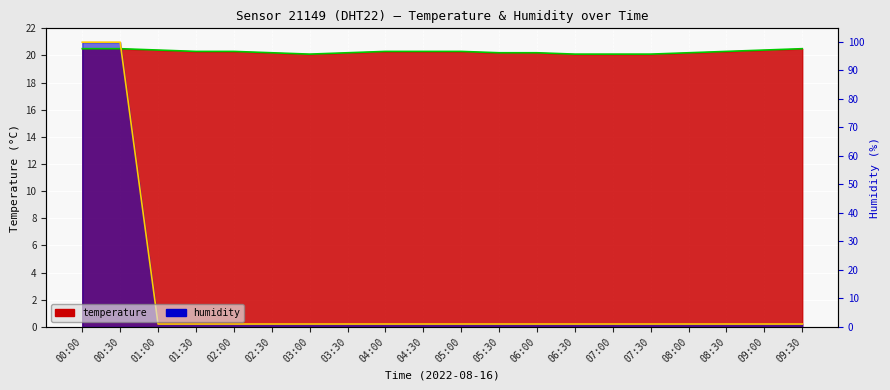

Reading left to right, list all the values displayed in this chart.

temperature (line): 00:00=20.5	00:30=20.5	01:00=20.4	01:30=20.3	02:00=20.3	02:30=20.2	03:00=20.1	03:30=20.2	04:00=20.3	04:30=20.3	05:00=20.3	05:30=20.2	06:00=20.2	06:30=20.1	07:00=20.1	07:30=20.1	08:00=20.2	08:30=20.3	09:00=20.4	09:30=20.5
humidity (line): 00:00=21.0	00:30=21.0	01:00=0.2	01:30=0.2	02:00=0.2	02:30=0.2	03:00=0.2	03:30=0.2	04:00=0.2	04:30=0.2	05:00=0.2	05:30=0.2	06:00=0.2	06:30=0.2	07:00=0.2	07:30=0.2	08:00=0.2	08:30=0.2	09:00=0.2	09:30=0.2